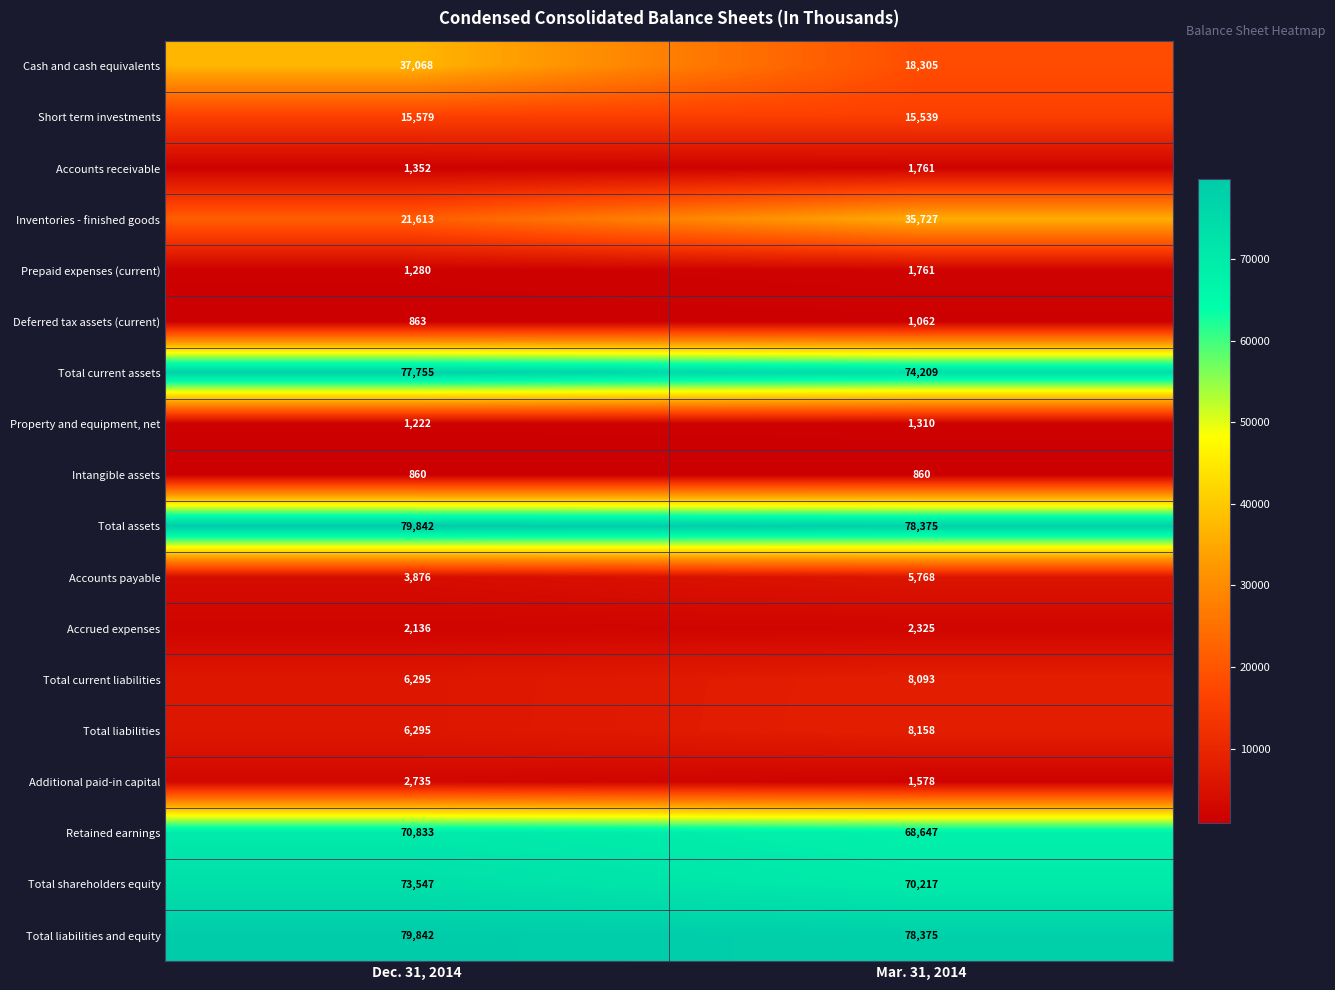

What is the average value of the Property and equipment, net series?

1266